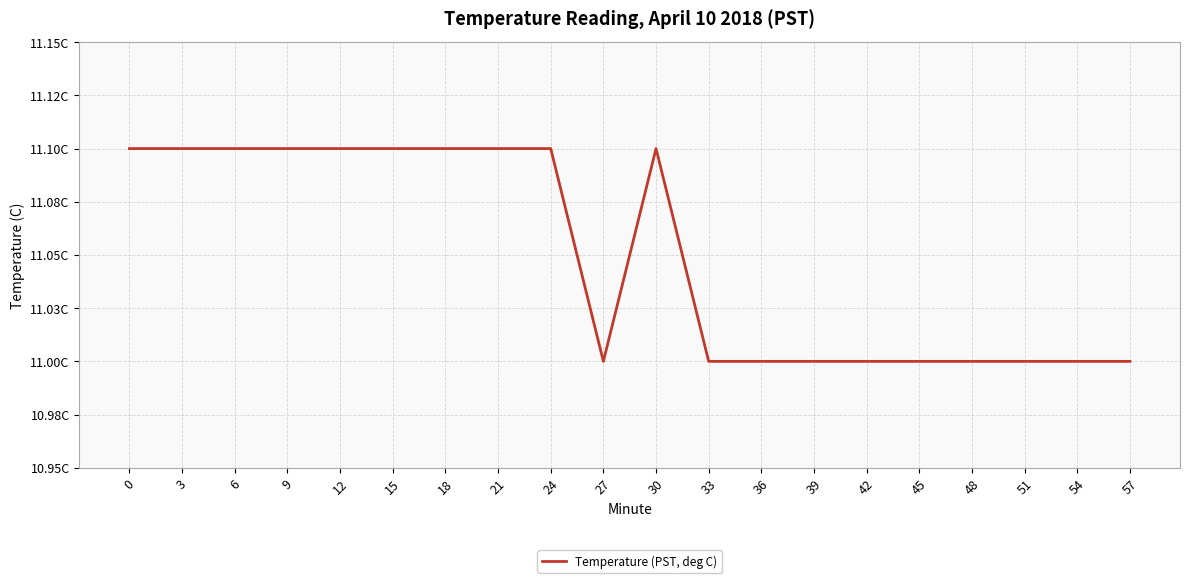

Is this an area chart (filled region under the line)?

No